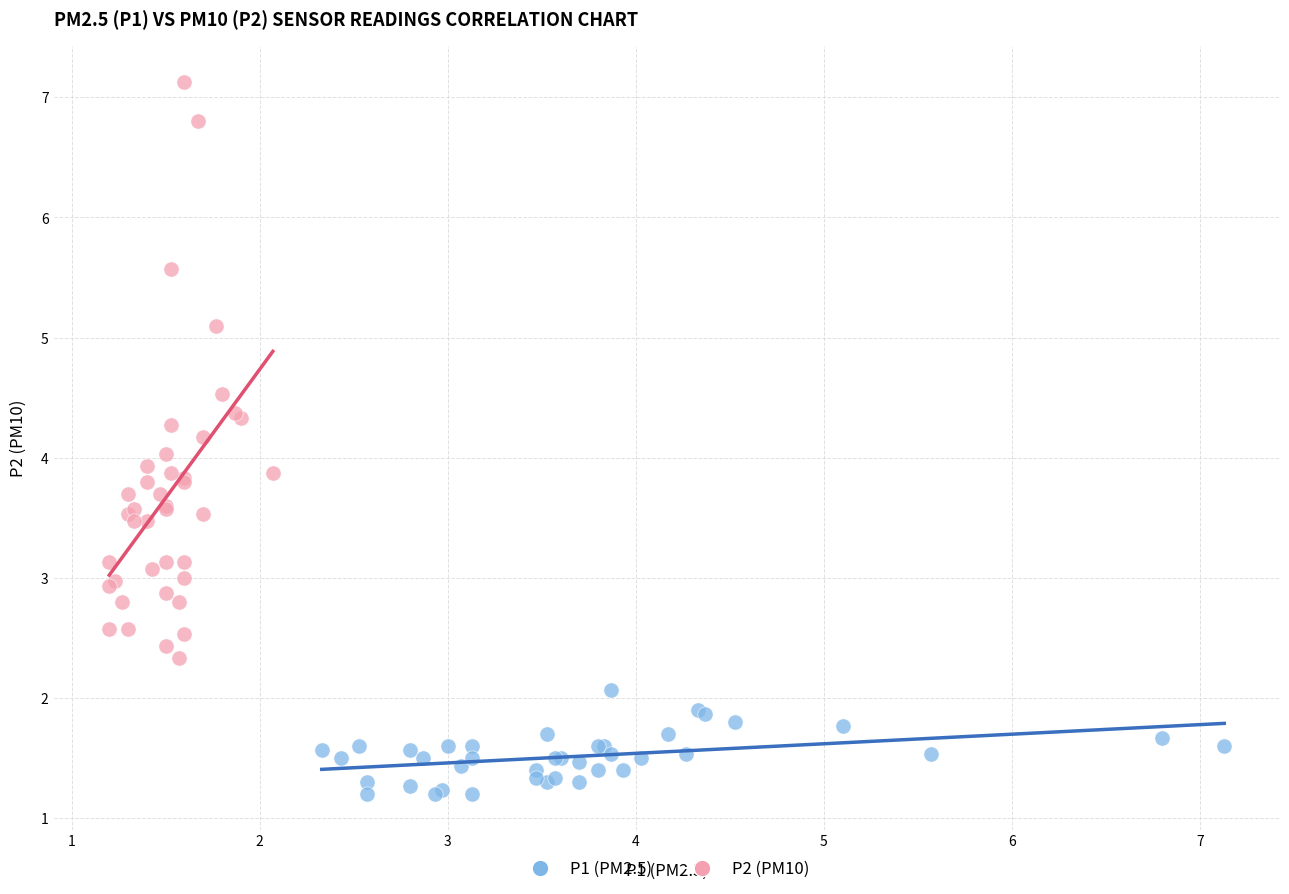

Which series has the largest Y range (max minus min)?

P2 (PM10)